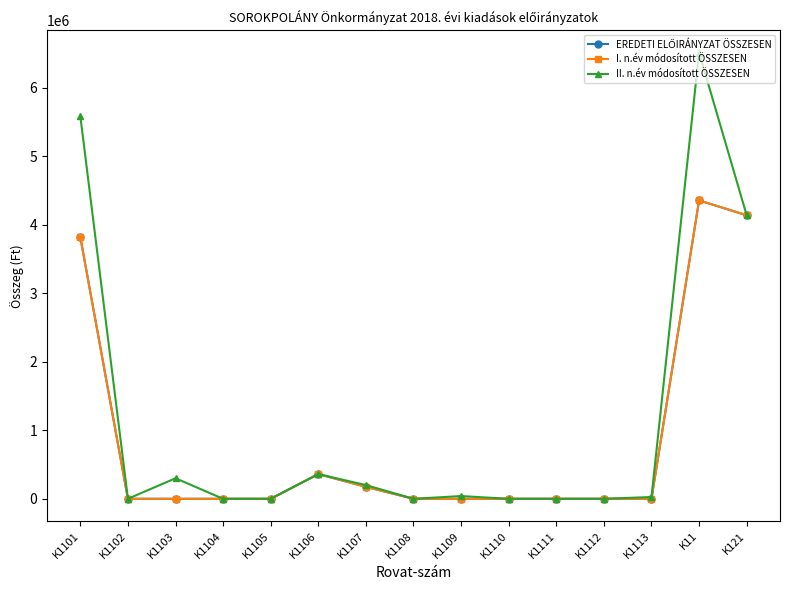

The value of II. n.év módosított ÖSSZESEN at K1108 is 0. True or false?

True